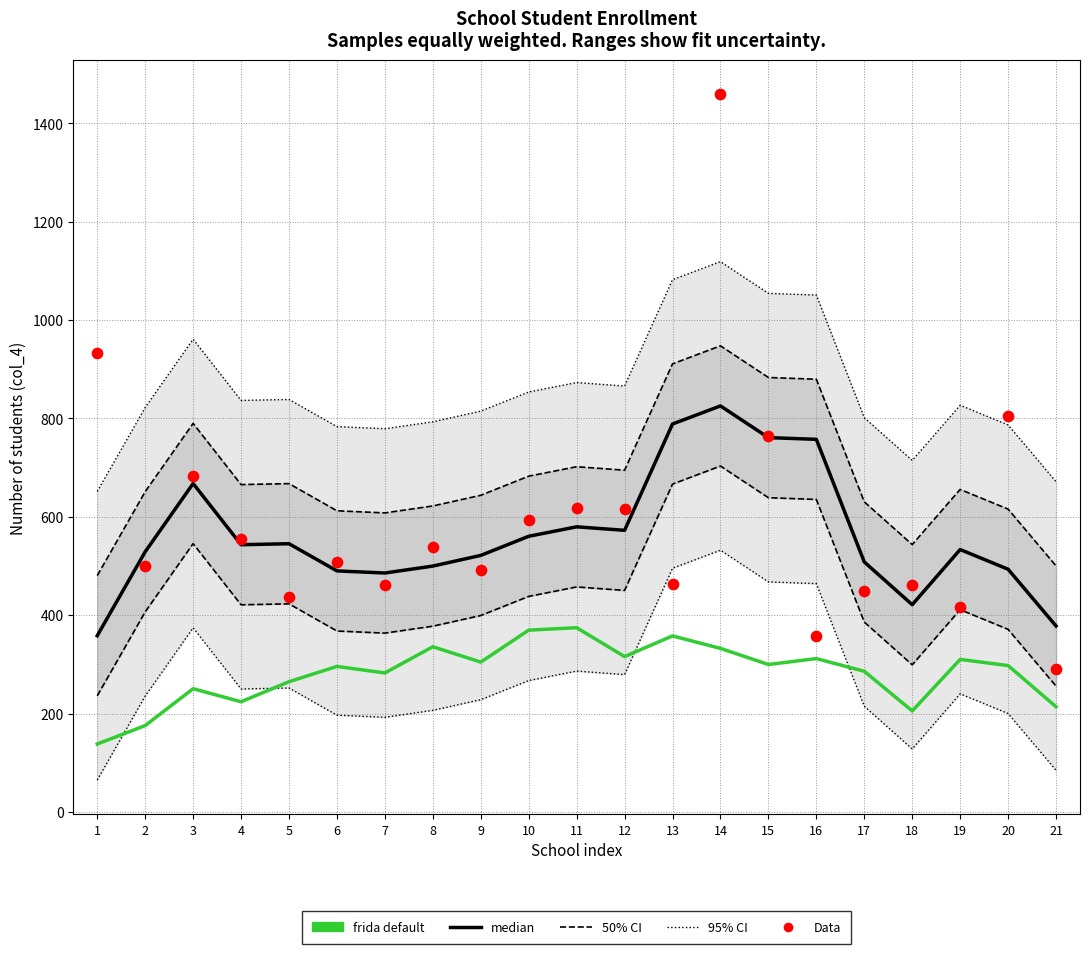

What are all the series names shown in the legend?

50% CI, 95% CI, median, frida default, Data